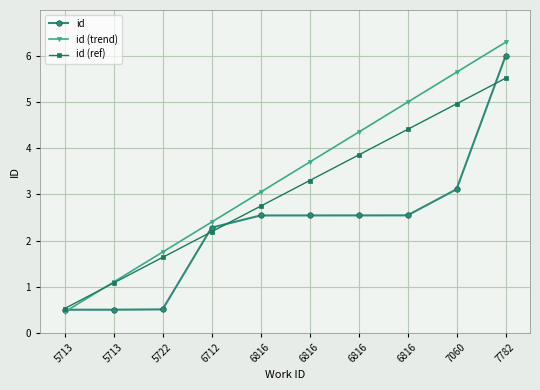

Is this an area chart (filled region under the line)?

No